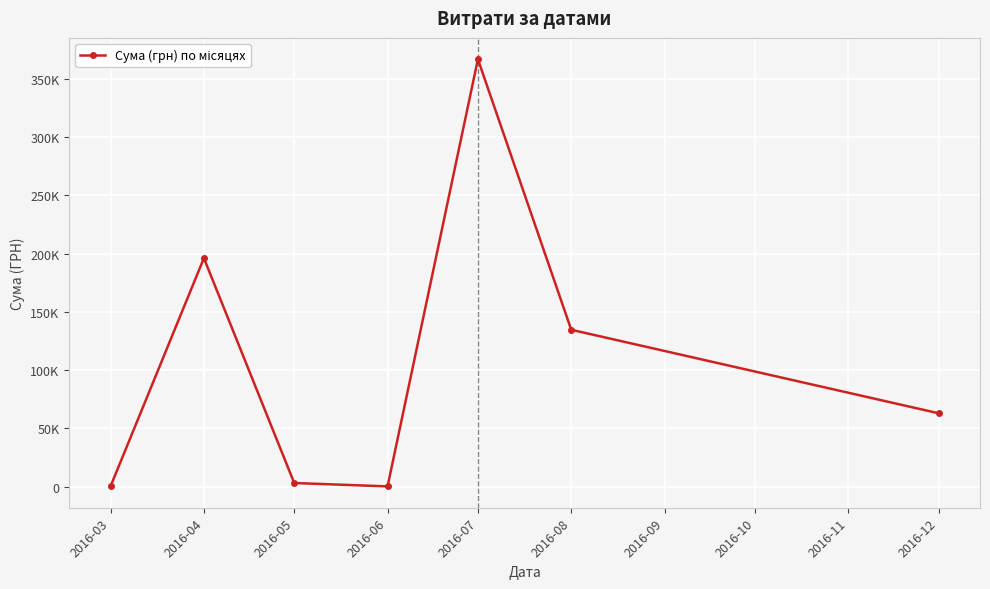

Reading left to right, what are all the values shown in this chart?

295.6	196166.3	3134.7	240.0	366938.8	134690.7	63015.0